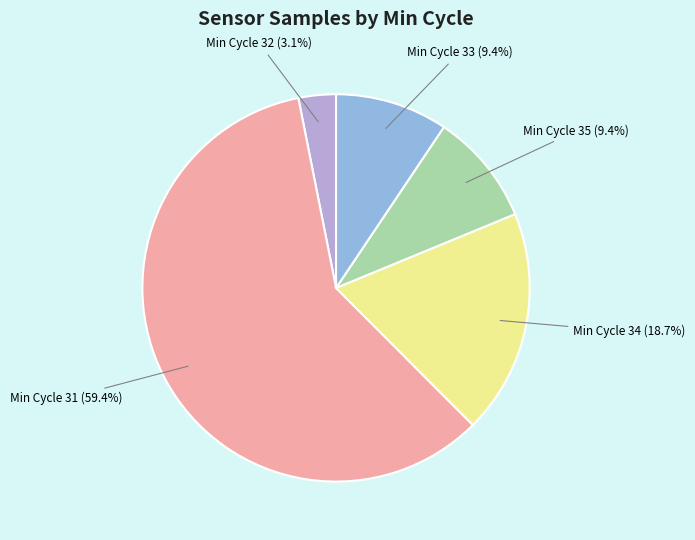

Is there a majority slice in this chart?

Yes